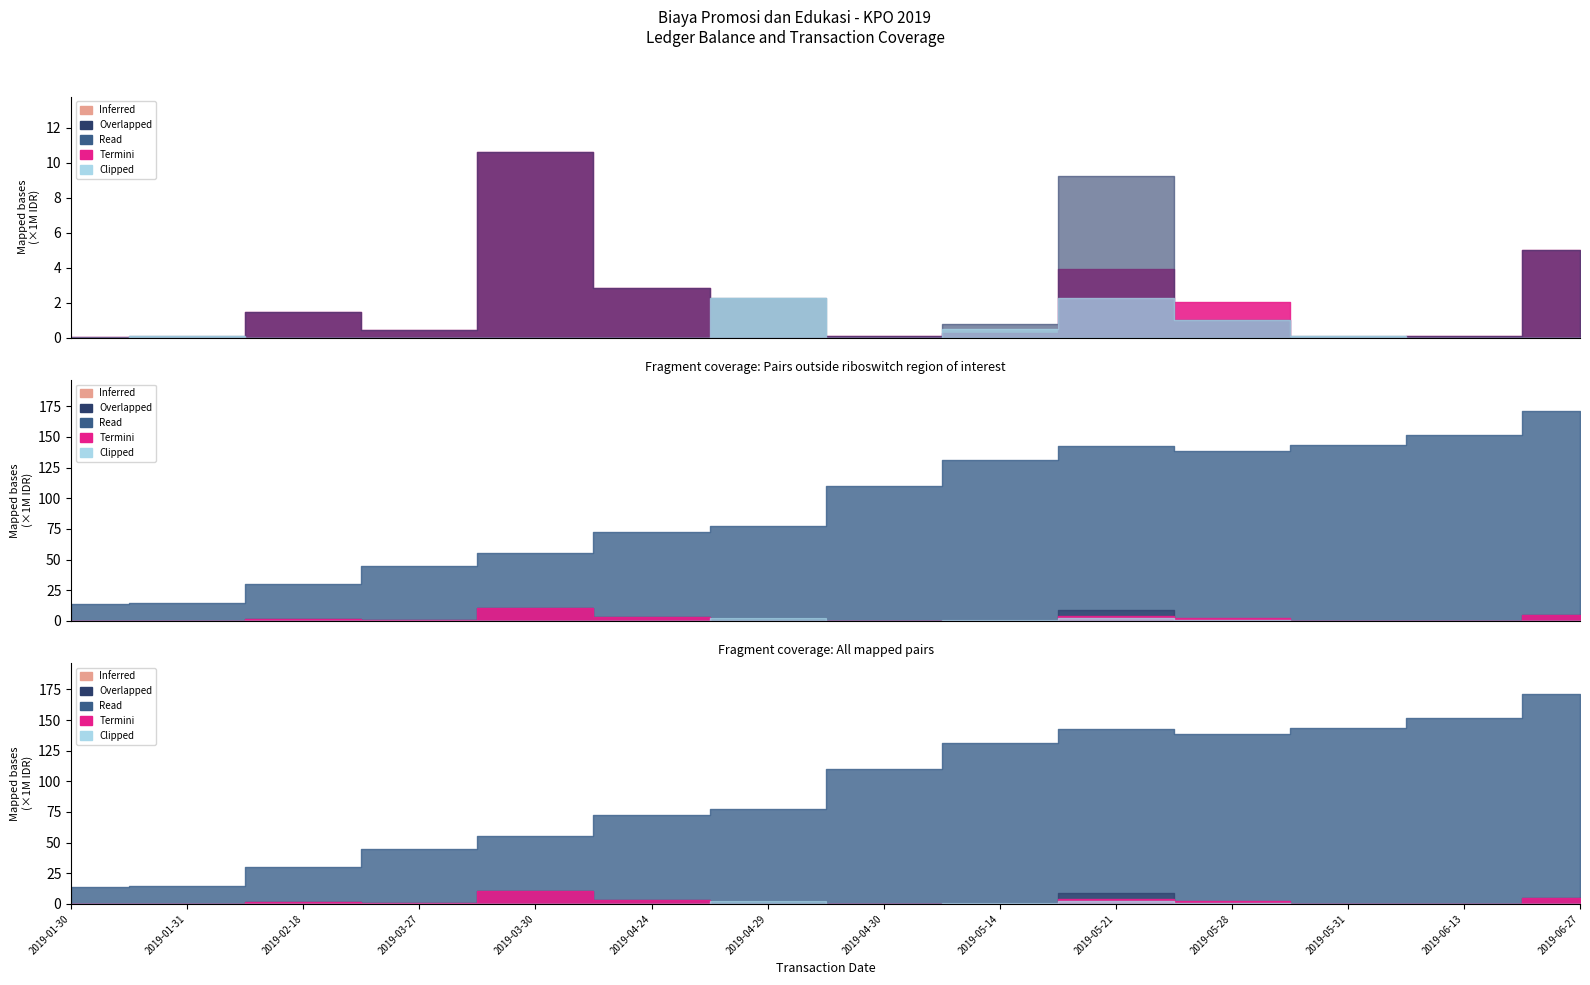

What is the label of the 11th point from the left?

2019-05-28